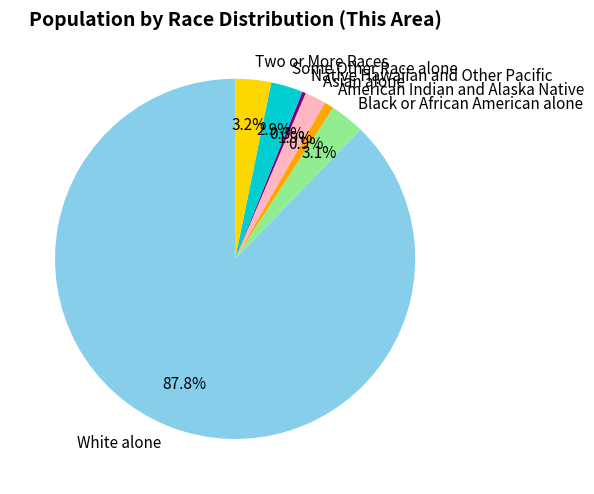

Which has a higher value, Two or More Races or White alone?

White alone